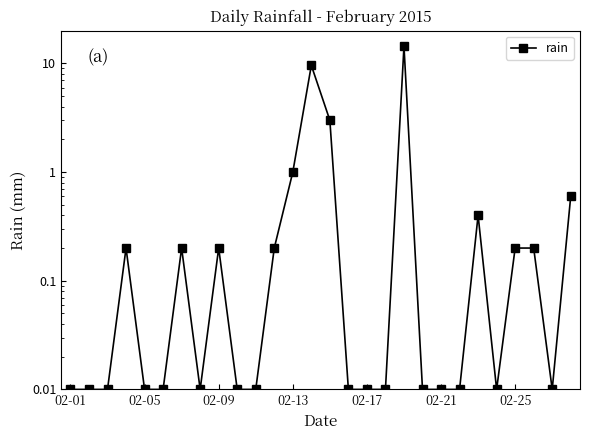

Count the number of categories in the chart.

28